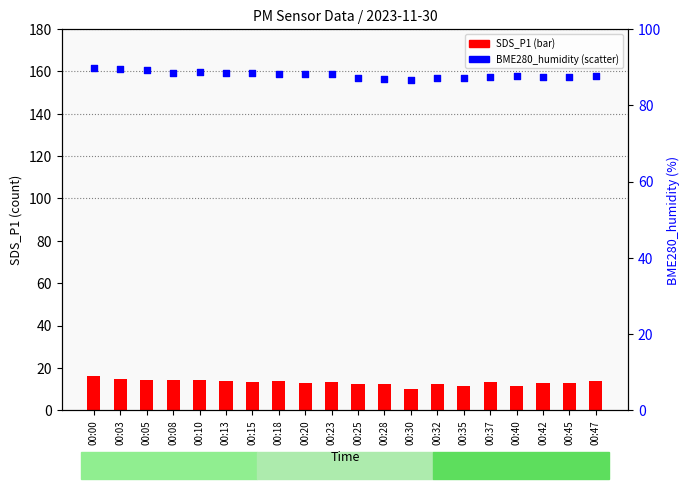

At which category is the sum across all series the highest?

00:00